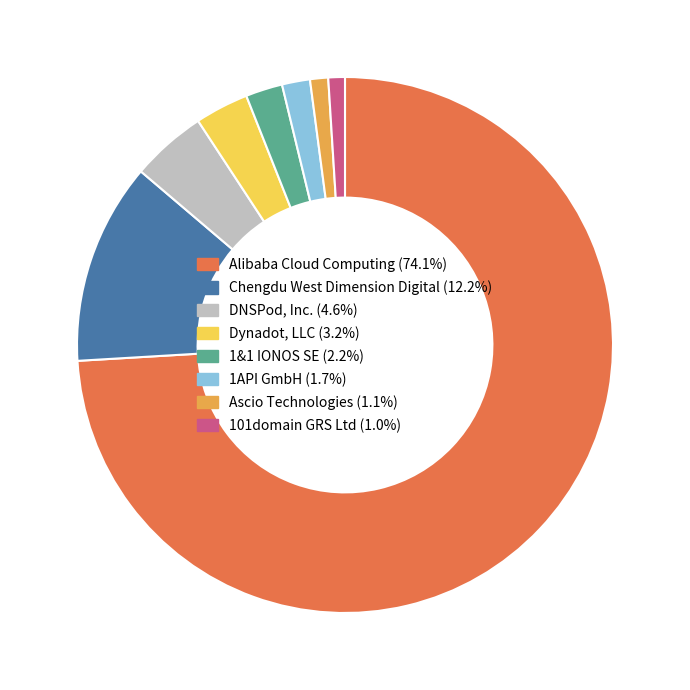

Which category has the biggest portion of the pie?

Alibaba Cloud Computing